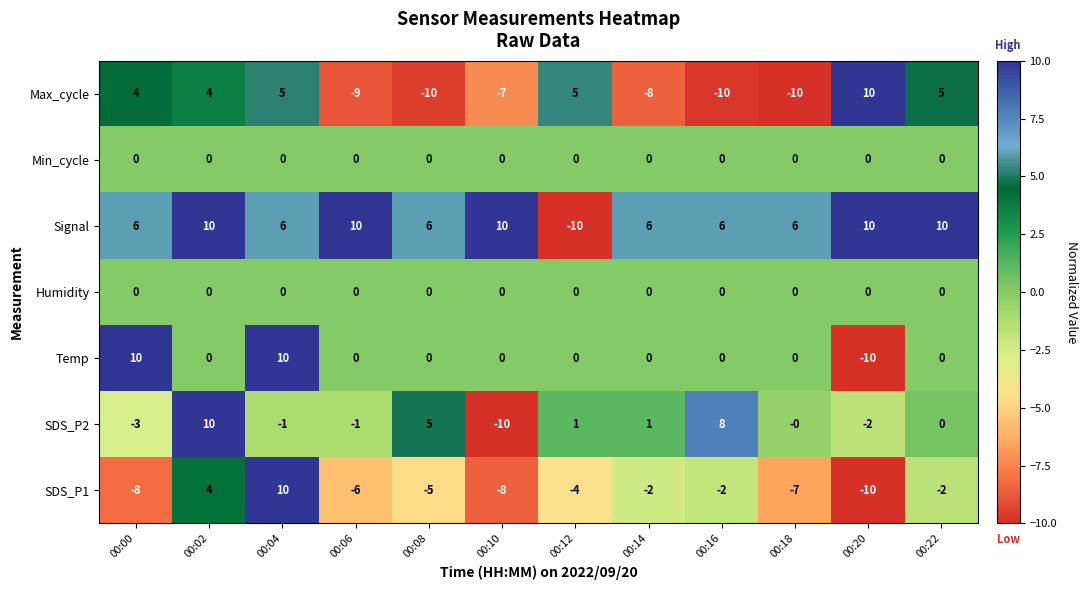

Read the SDS_P2 value at 00:08.

5